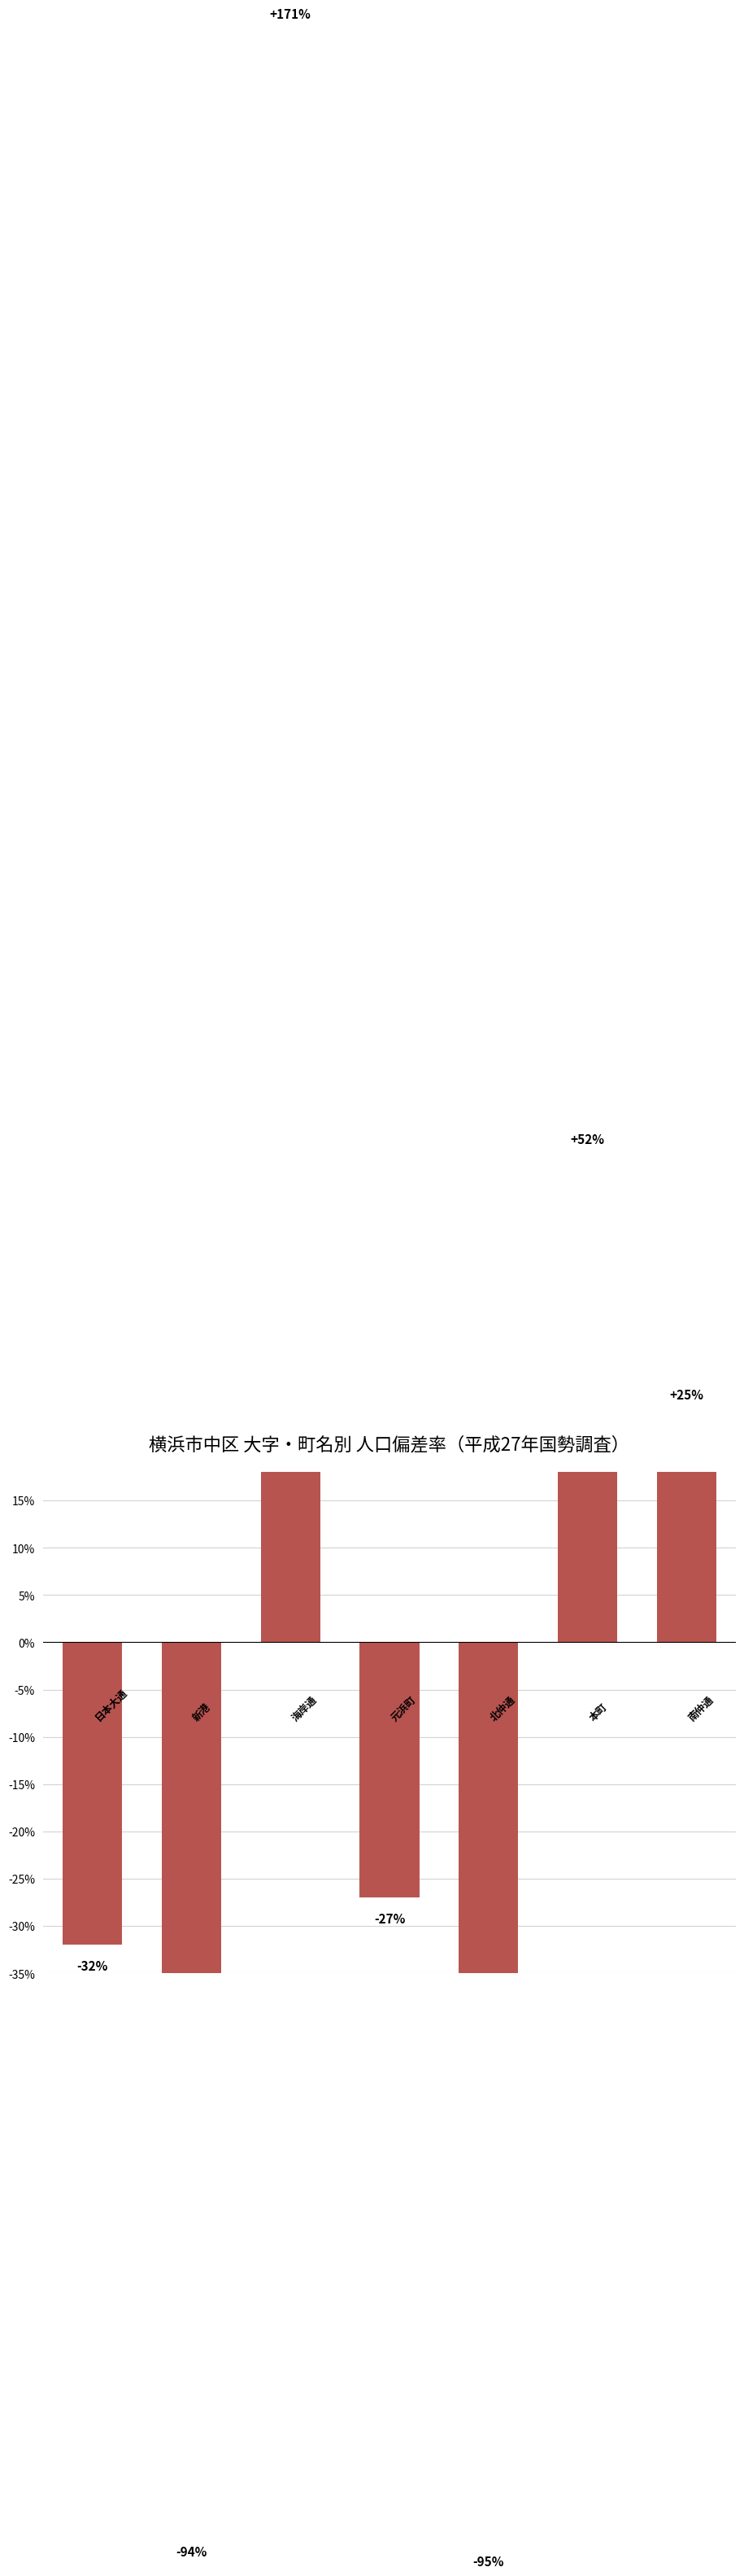

Reading left to right, what are all the values shown in this chart?

-32	-94	171	-27	-95	52	25